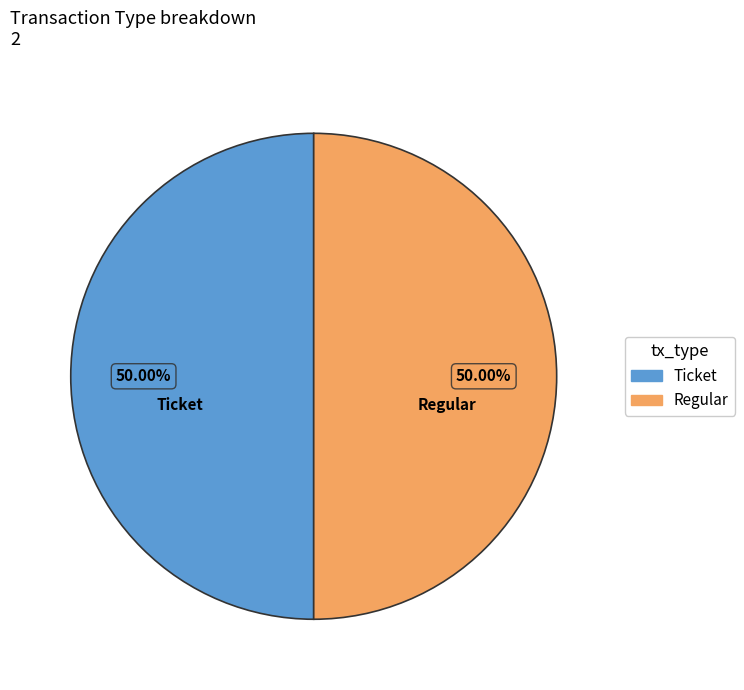

Do Regular and Ticket together represent more than half of the pie?

Yes